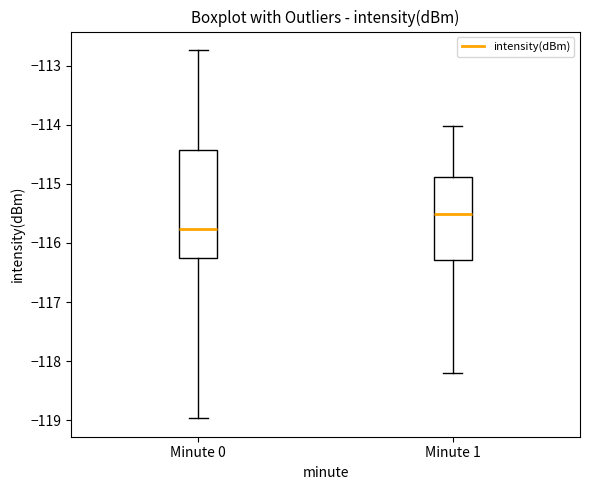

Reading left to right, transcribe this box plot: for each box, give where its median line is, the range the box spans, and where its two whiskers end, as read against the y-axis. The values are not printed on the chart, so give them approximately, as read against the axis.

Minute 0: median -115.8, box -116.3 to -114.4, whiskers -119.0 to -112.7
Minute 1: median -115.5, box -116.3 to -114.9, whiskers -118.2 to -114.0